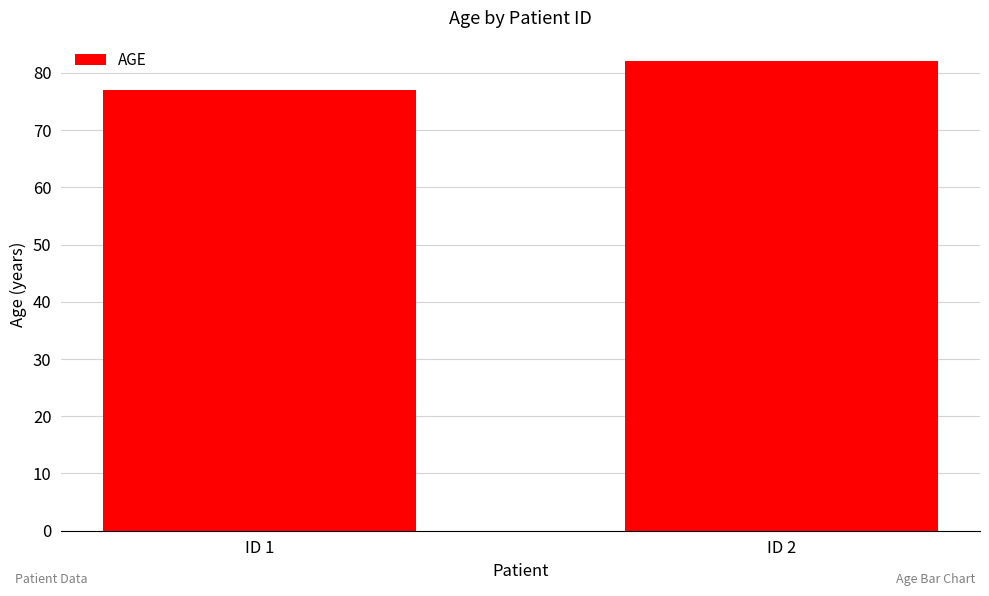

Between ID 2 and ID 1, which is larger?

ID 2